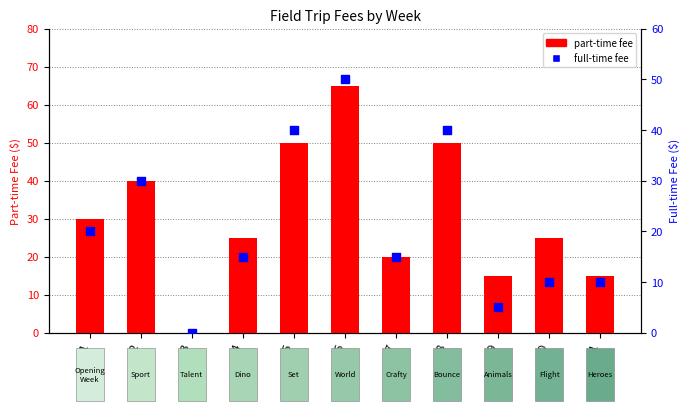

Which series contains the lowest Y value?

Part